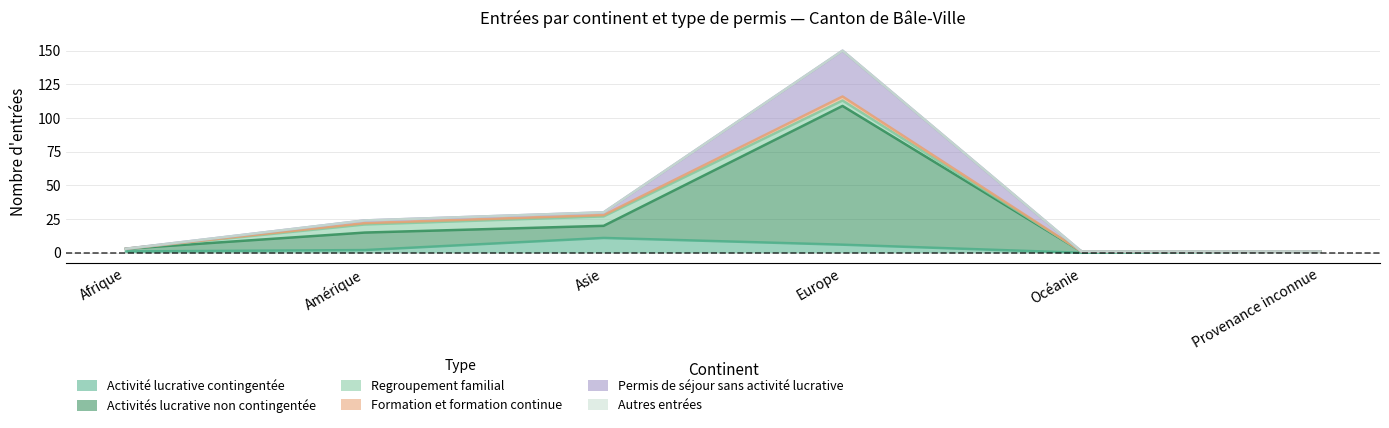

What is the highest value of the Activité lucrative contingentée series?

11